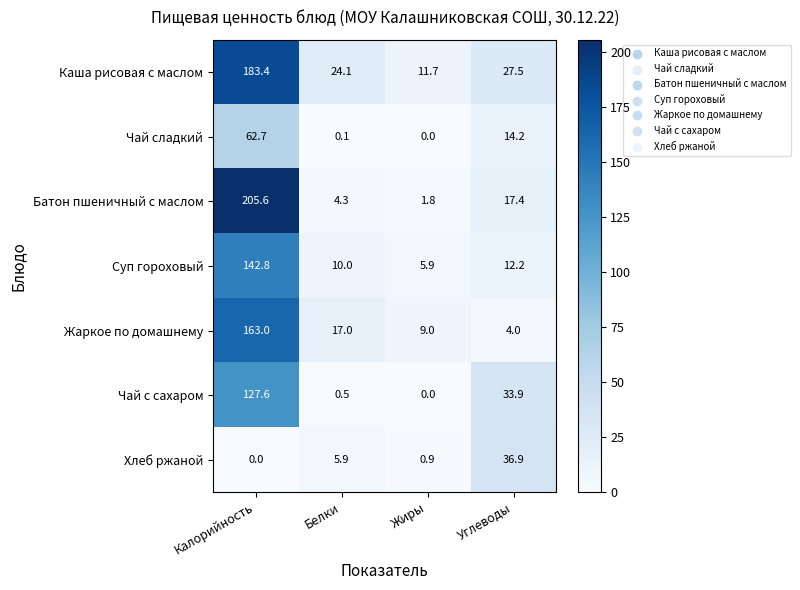

Is it true that Батон пшеничный с маслом equals 3.2 at Жиры?

False